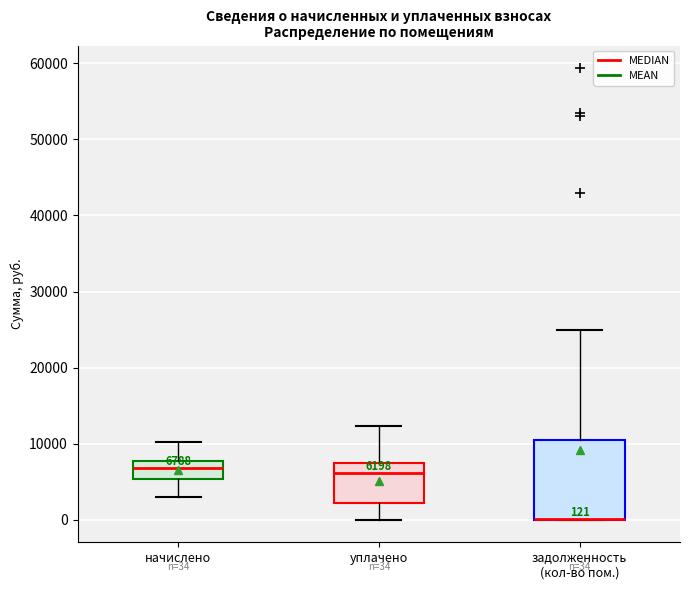

Which box is the tallest, from its lower edge to its upper edge?

задолженность (кол-во пом.)